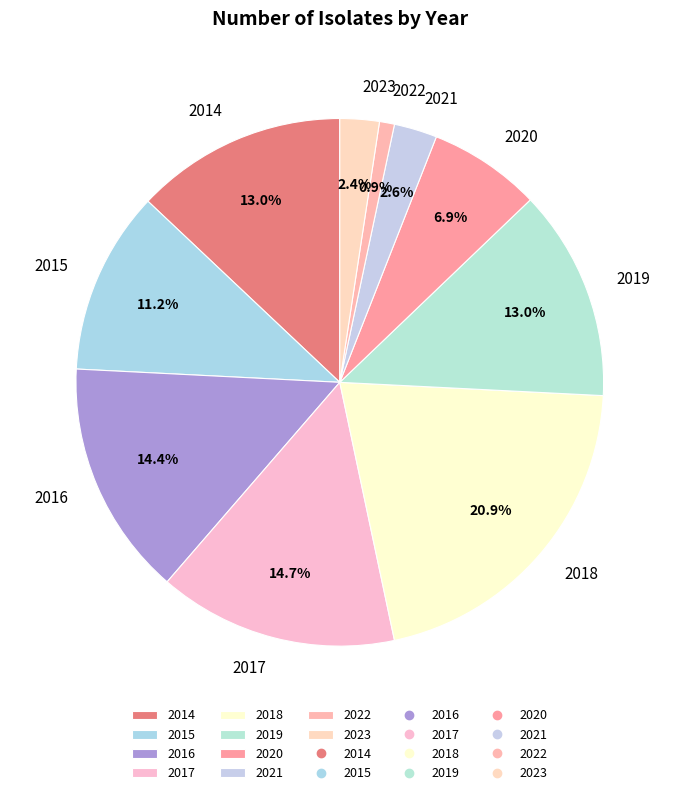

Which category has the smallest portion of the pie?

2022